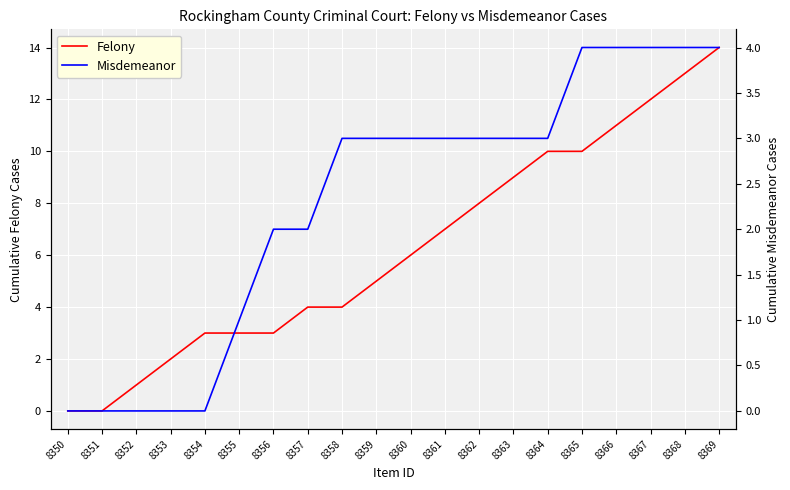

What is the sum of the Felony values at 8369 and 8358?

18